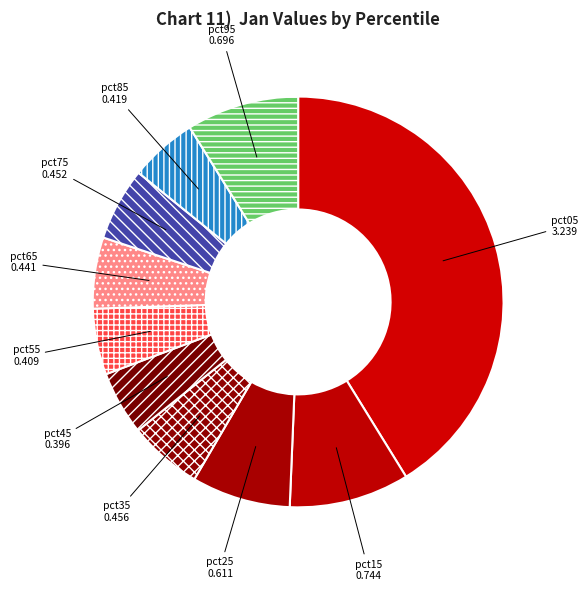

Which category has the biggest portion of the pie?

pct05